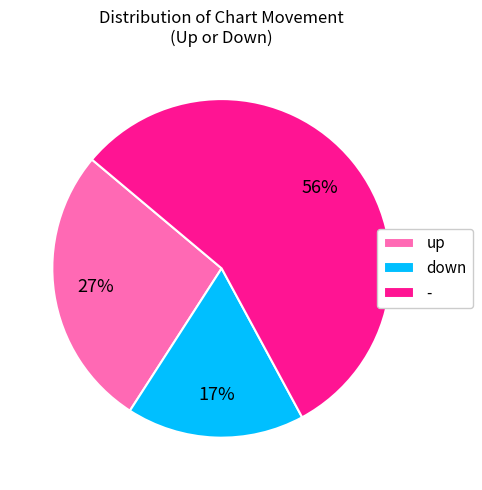

To the nearest percent, what is the average slice percentage?

33%